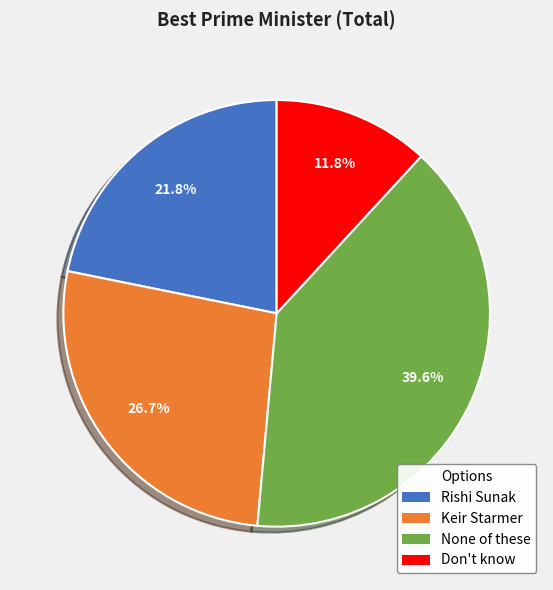

How many slices are in this pie chart?

4